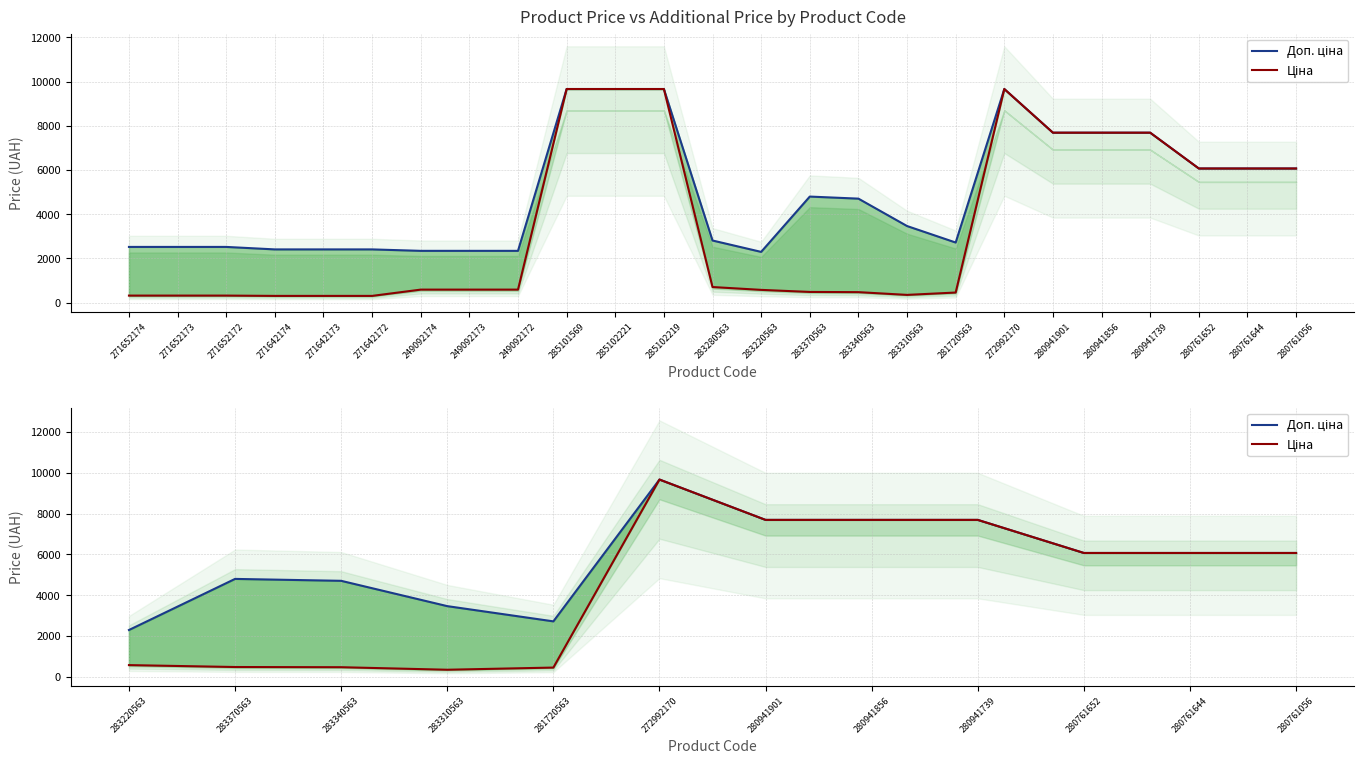

Between 281720563 and 283340563, which is larger?

283340563